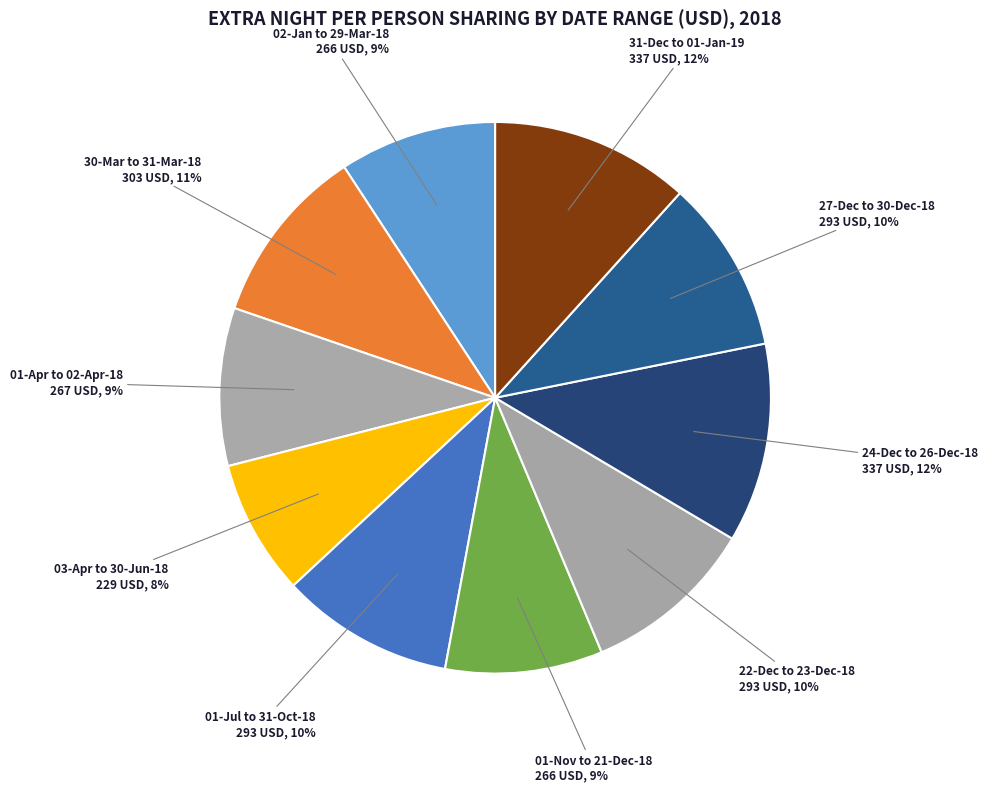

Count the number of slices in the pie.

10